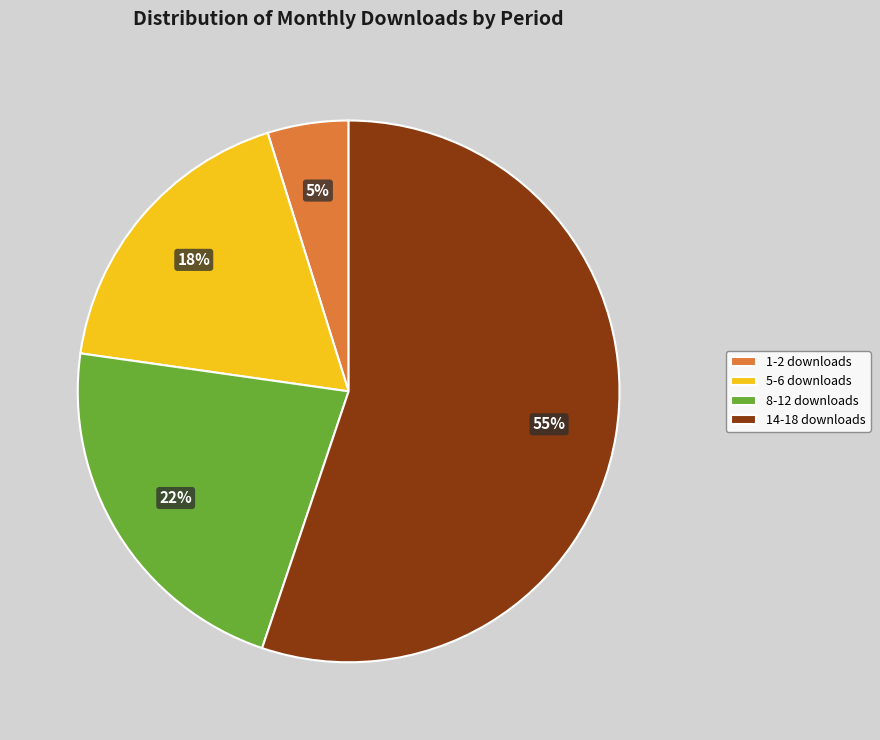

True or false: 14-18 downloads accounts for 55% of the total.

True